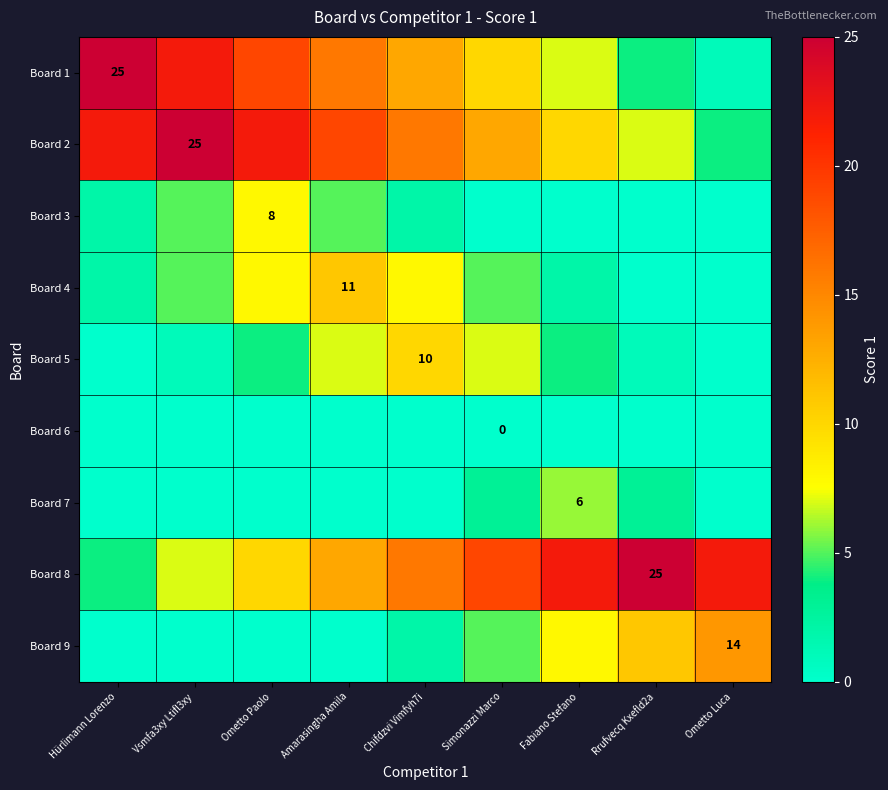

Rank the series by their maximum value, from lowest to highest.

Board 6, Board 7, Board 3, Board 5, Board 4, Board 9, Board 1, Board 2, Board 8